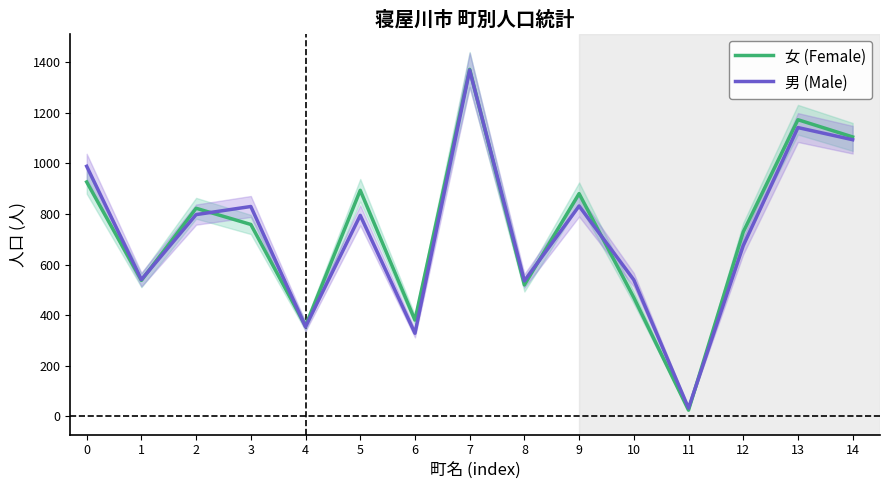

What is the sum of all 女 (Female) values?

10955